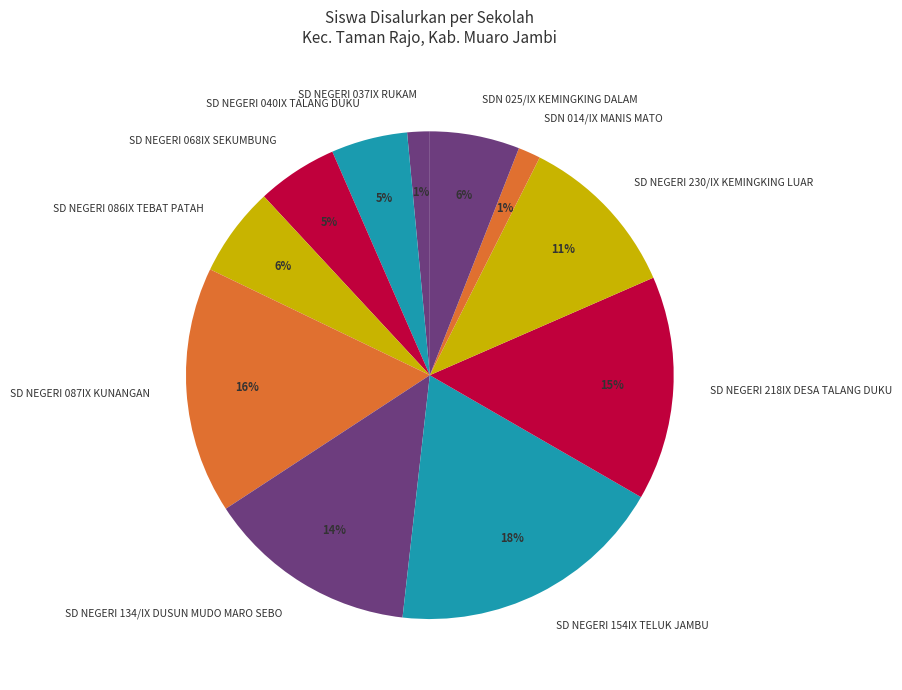

To the nearest percent, what percentage of the pie is SD NEGERI 218IX DESA TALANG DUKU?

15%